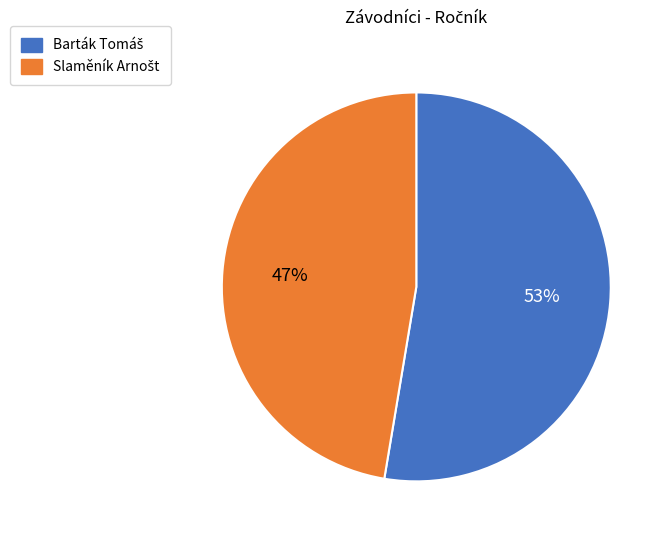

How many segments does this pie chart have?

2